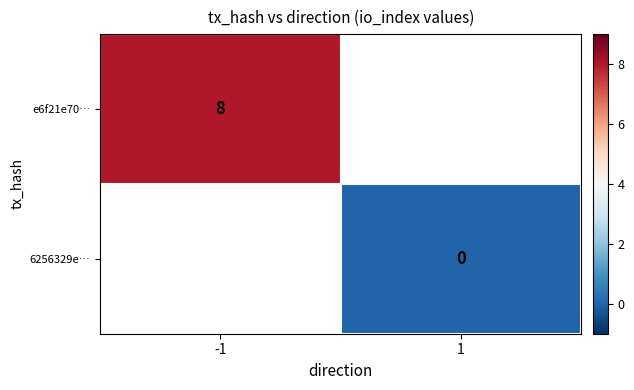

True or false: e6f21e70… has a value of 8 at -1.

True